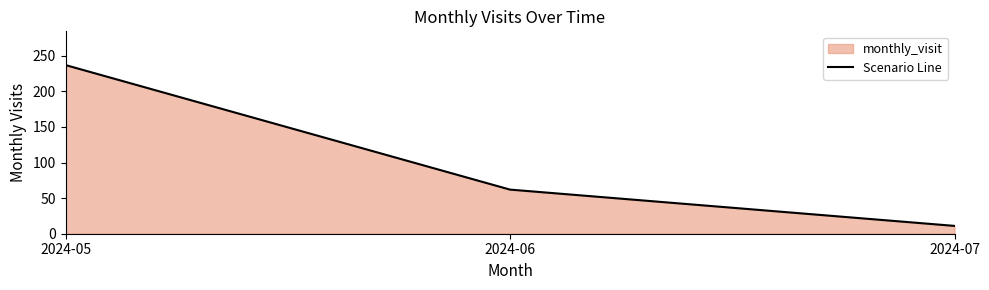

Reading right to left, what are all the values shown in this chart?

2024-07=11	2024-06=62	2024-05=237